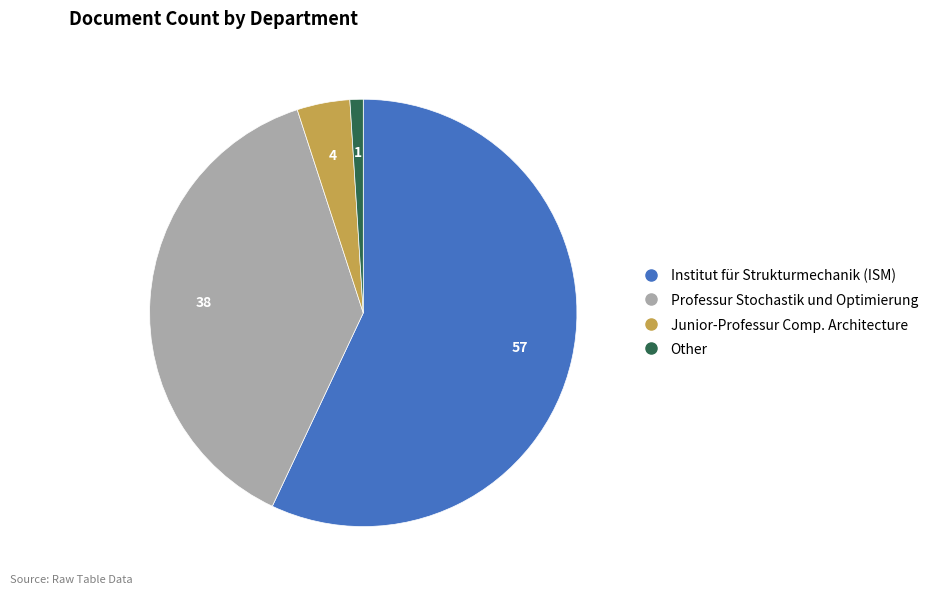

Does any single category account for the majority?

Yes